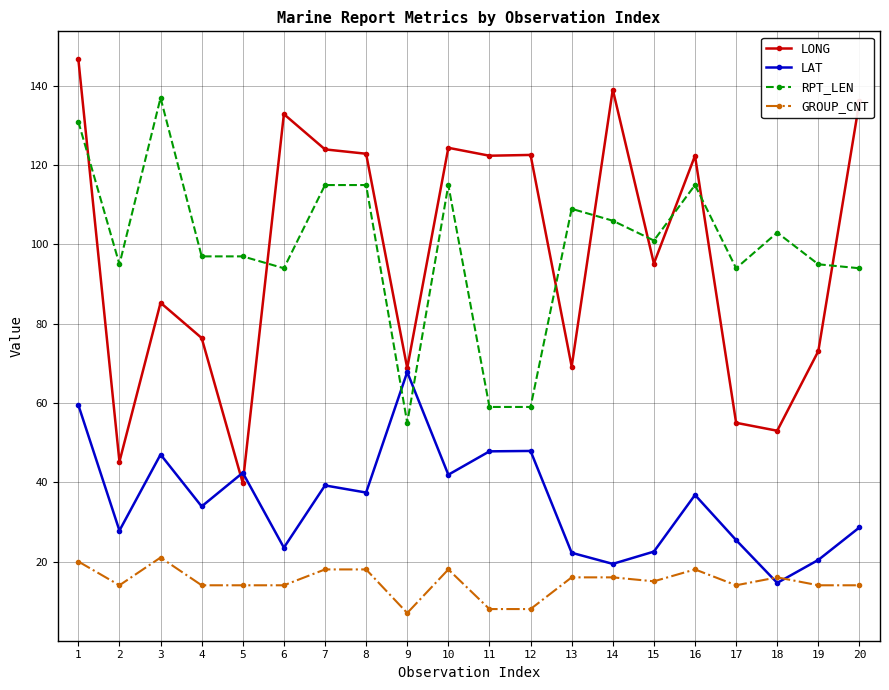

True or false: RPT_LEN and LONG cross at least once.

True